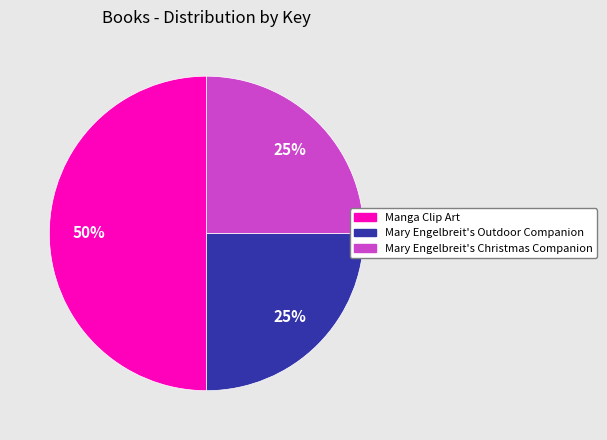

Combined, do Mary Engelbreit's Christmas Companion and Manga Clip Art account for over 50%?

Yes